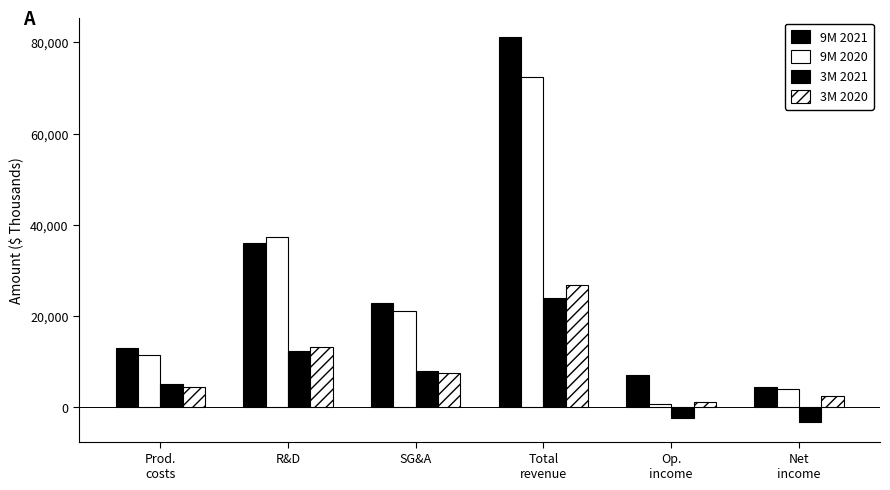

Are the bars horizontal?

No